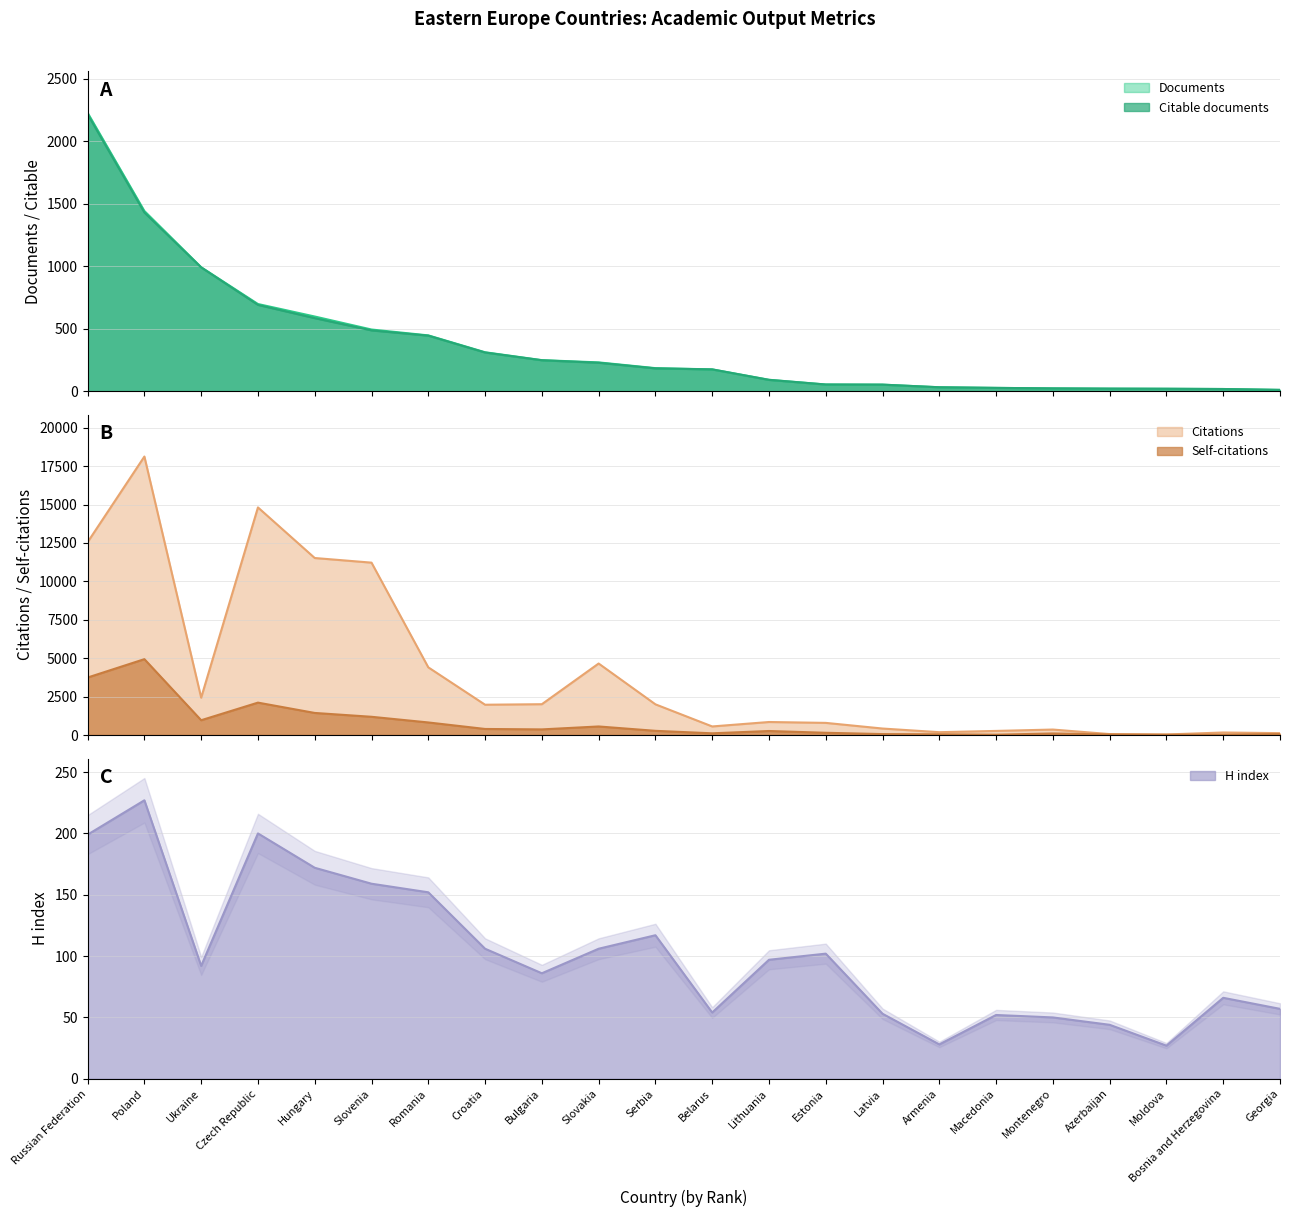

Is it true that Documents equals 6 at Georgia?

False